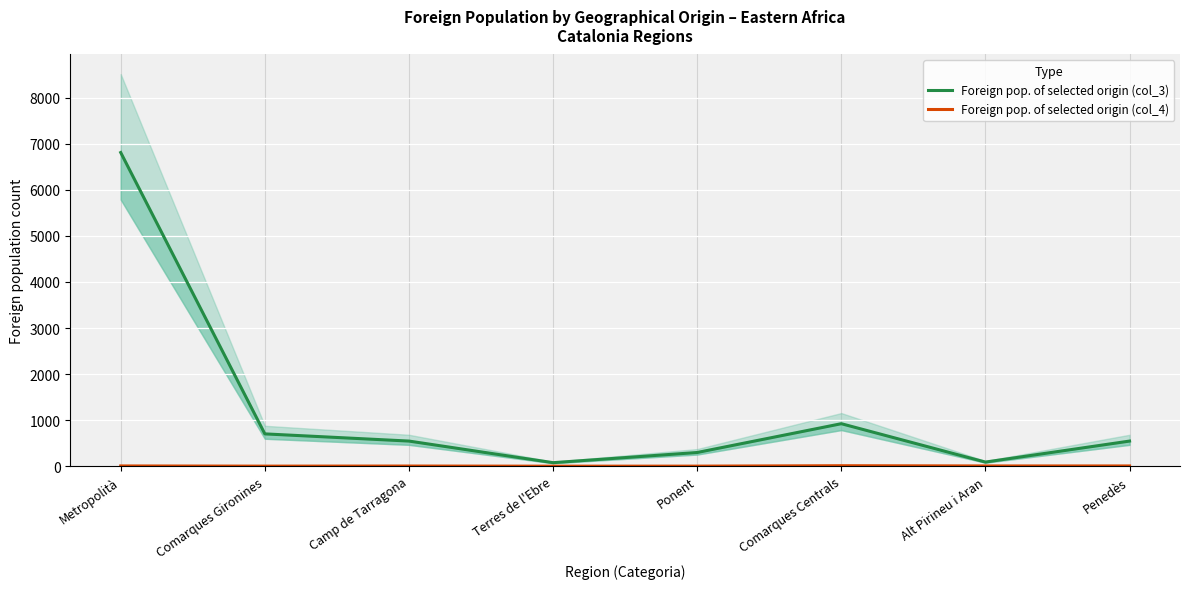

At which category is the sum across all series the highest?

Metropolità